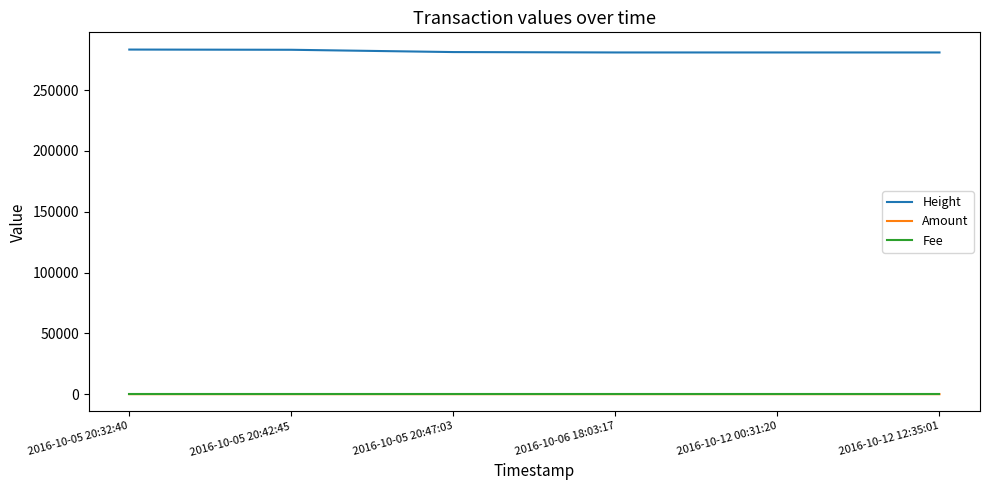

What is the approximate value of Fee at 2016-10-12 00:31:20?

1